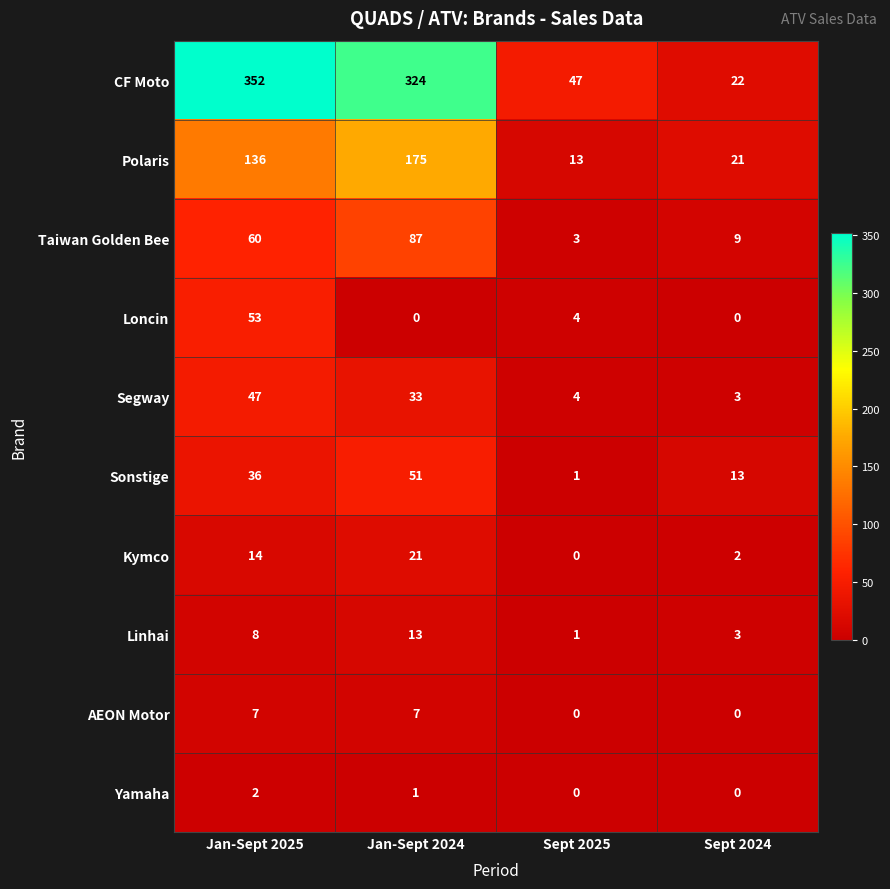

At which category is the sum across all series the highest?

Jan-Sept 2025